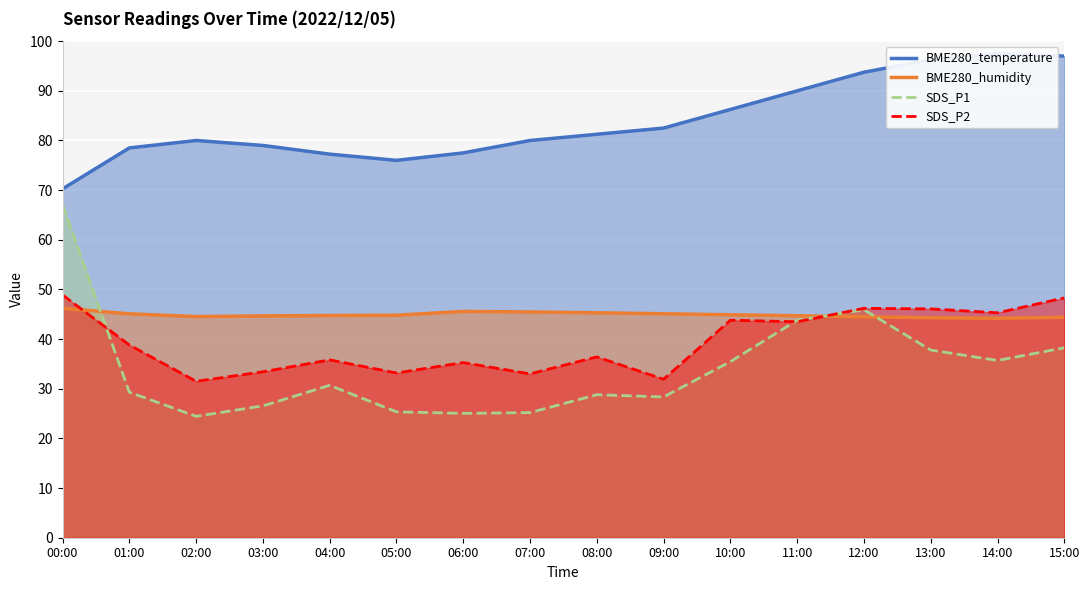

Count the number of categories in the chart.

16